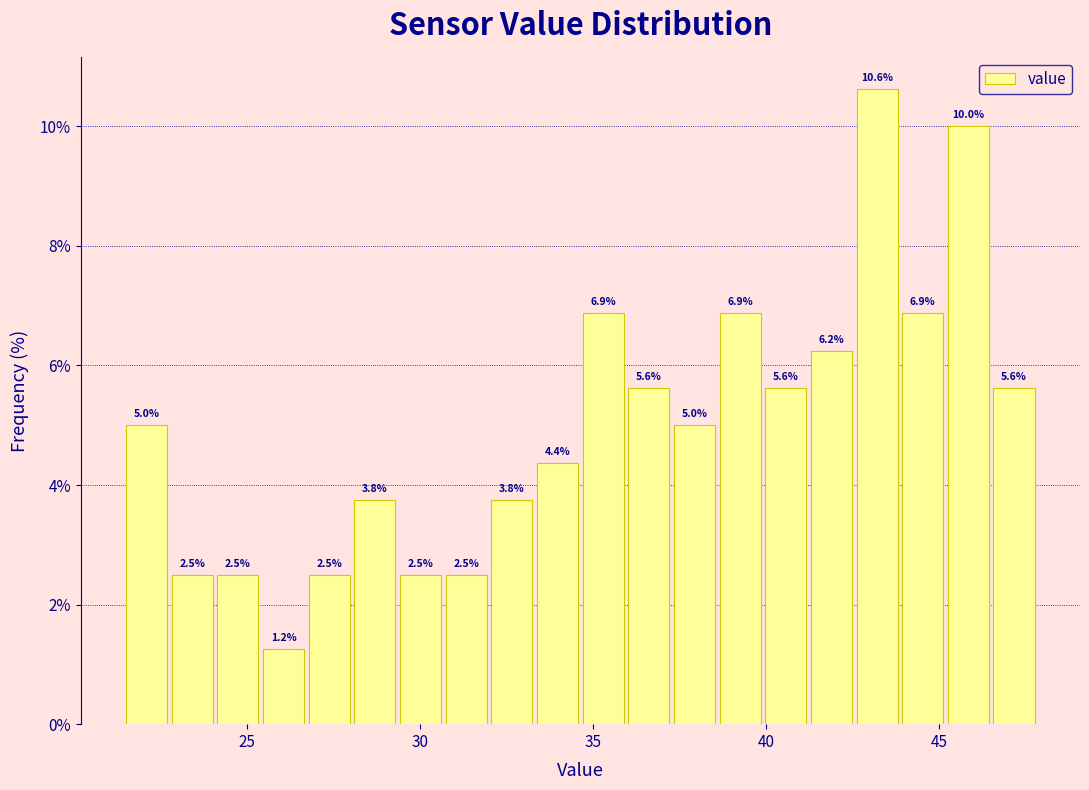

Read against the x-axis, roughly where is the centre of the tallest bar?

43.0